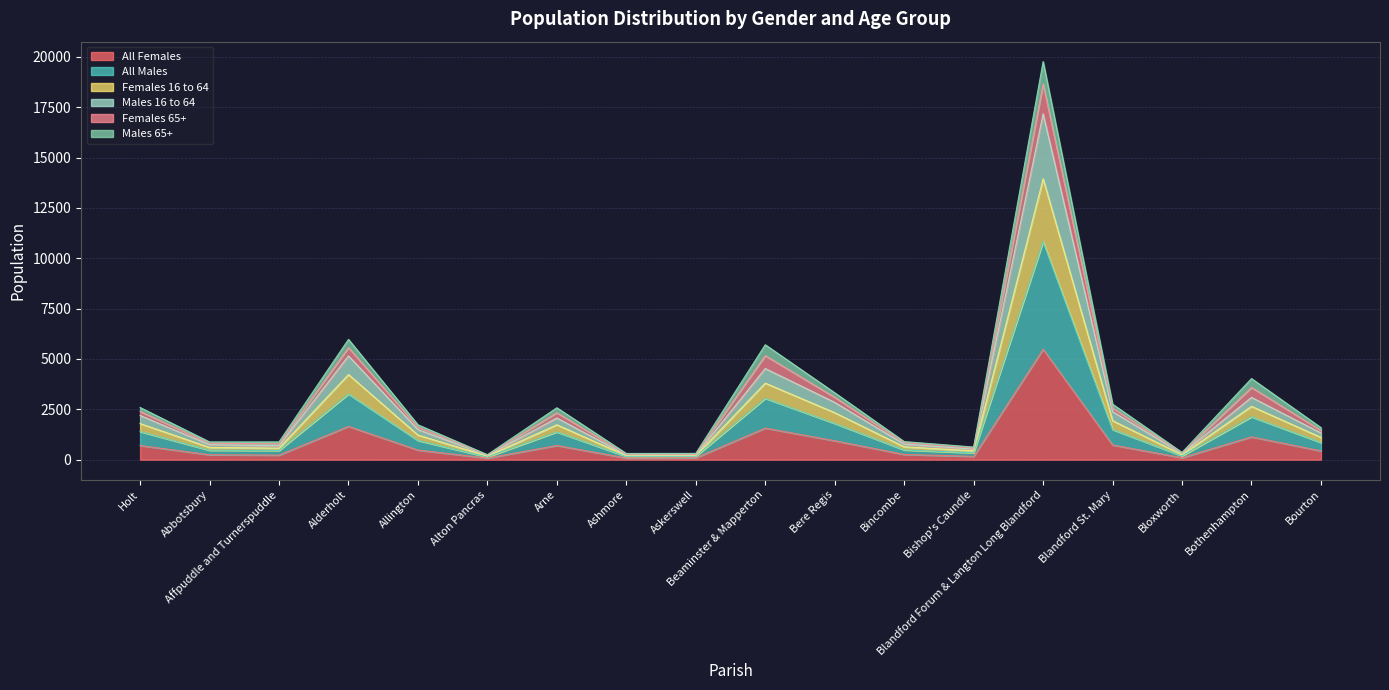

At which label does All Females reach its peak?

Blandford Forum & Langton Long Blandford